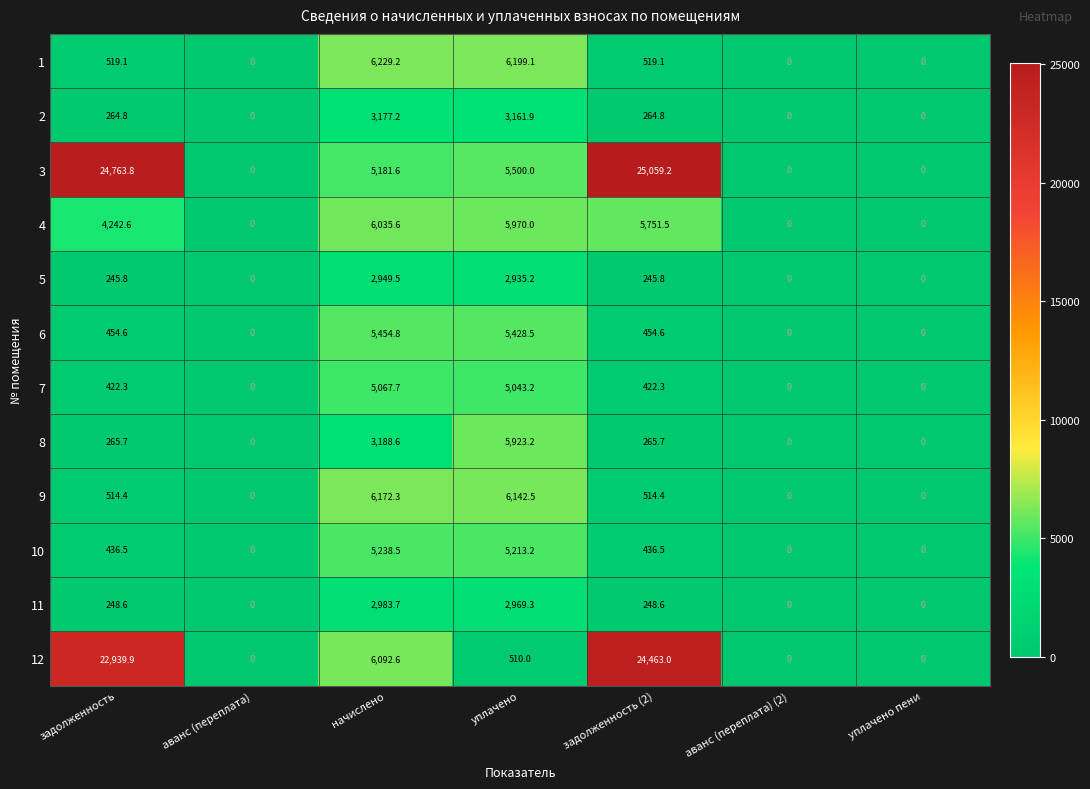

The 8 series shows 5923.2 at уплачено. True or false?

True